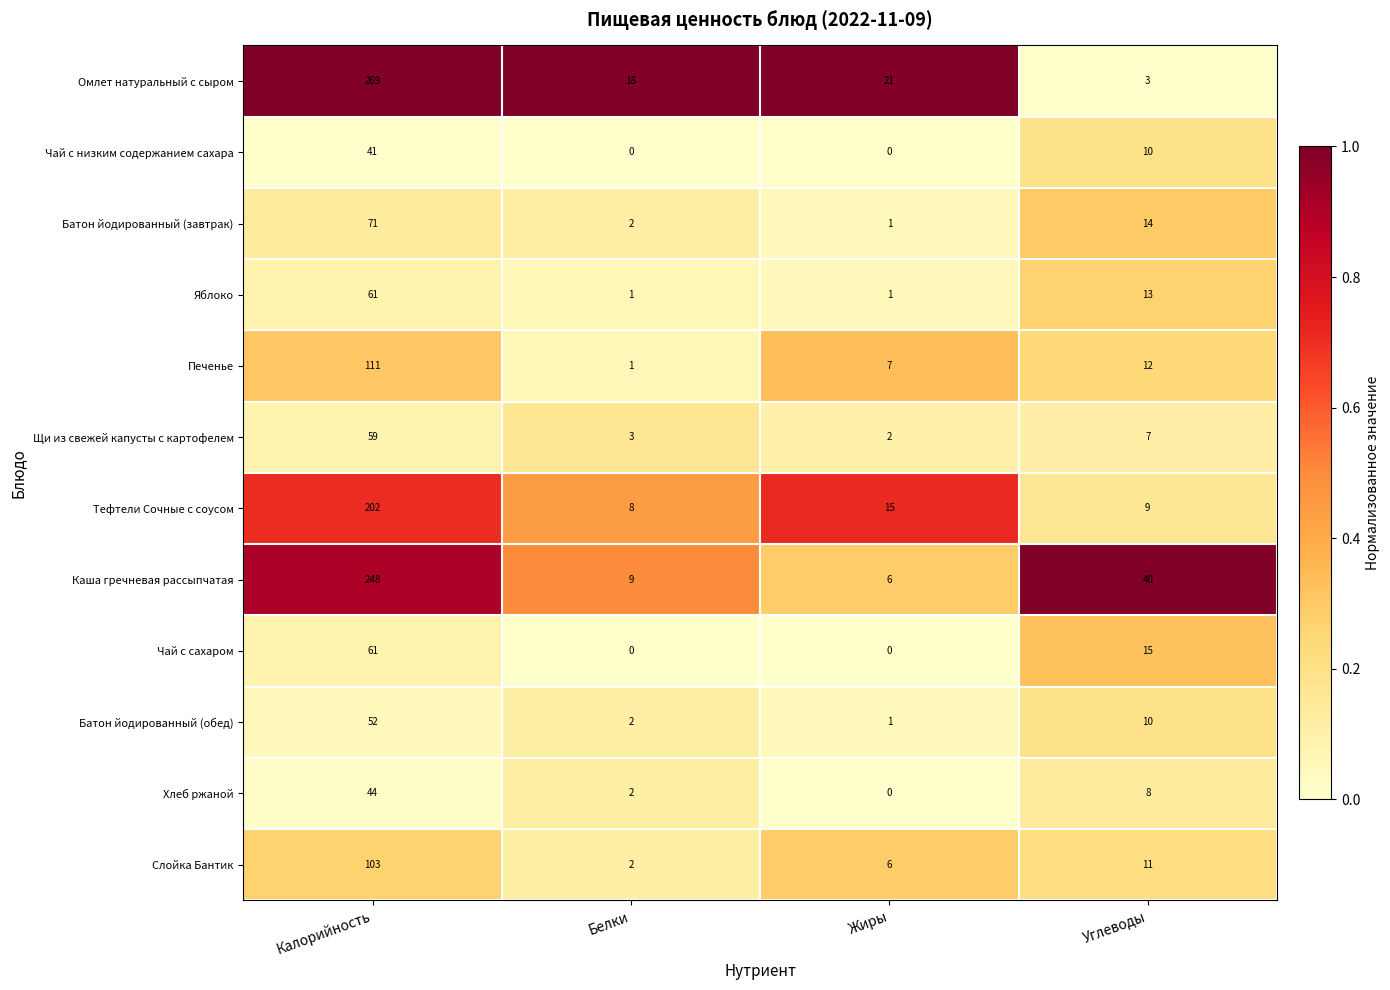

What is the difference between the second highest and minimum values in the Чай с низким содержанием сахара series?

10